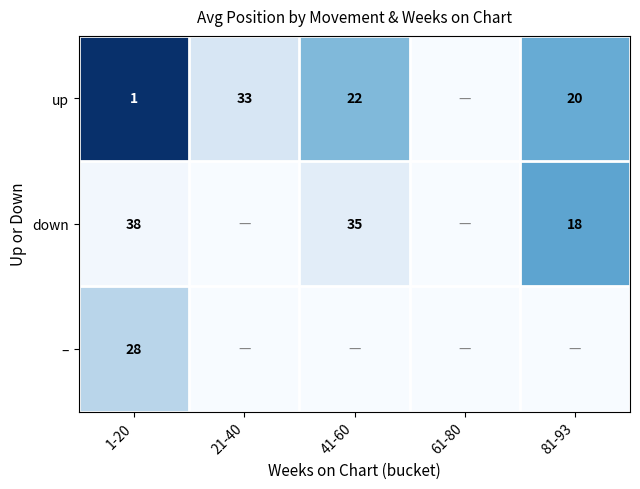

Is it true that – equals 28 at 1-20?

True